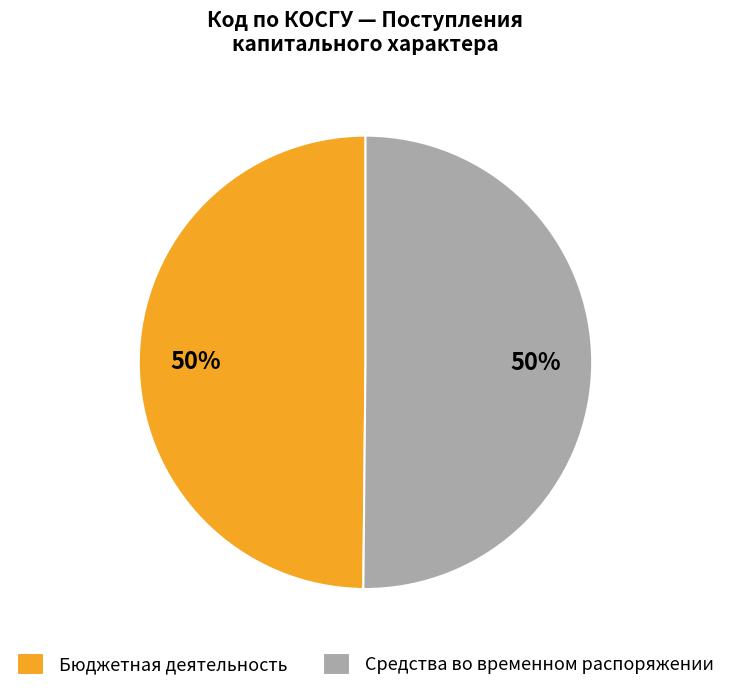

To the nearest percent, what is the combined percentage of Средства во временном распоряжении and Бюджетная деятельность?

100%